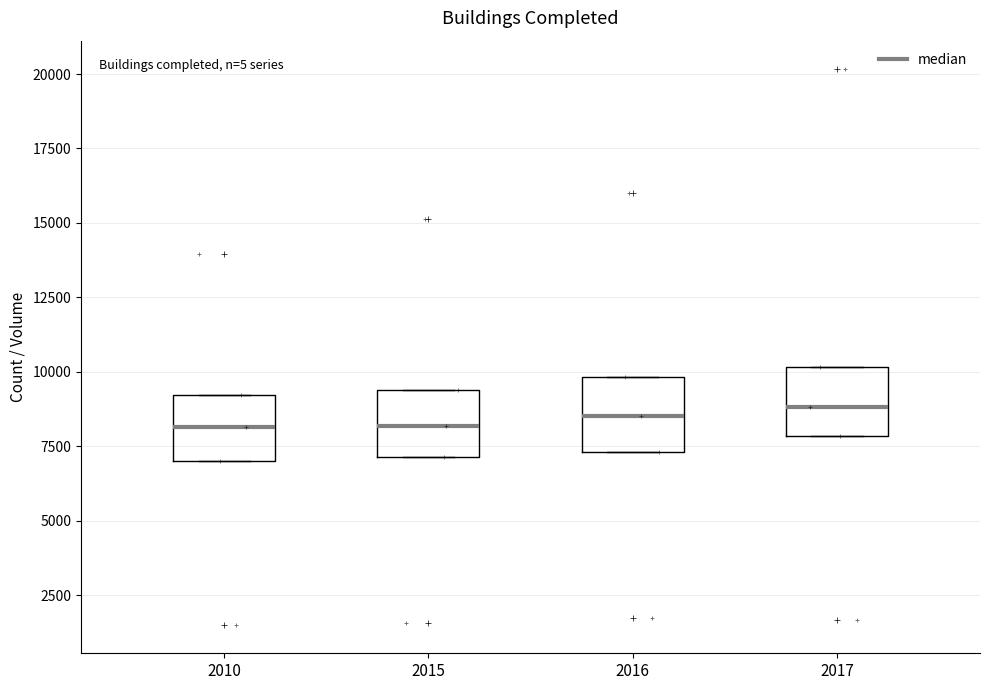

Reading left to right, read every box against the y-axis: the position of its median line, the range the box covers, and the ends of its whiskers. The values are not printed on the chart, so give them approximately, as read against the axis.

2010: median 8000, box 7000 to 9000, whiskers 7000 to 9000
2015: median 8000, box 7000 to 9500, whiskers 7000 to 9500
2016: median 8500, box 7500 to 10000, whiskers 7500 to 10000
2017: median 9000, box 8000 to 10000, whiskers 8000 to 10000